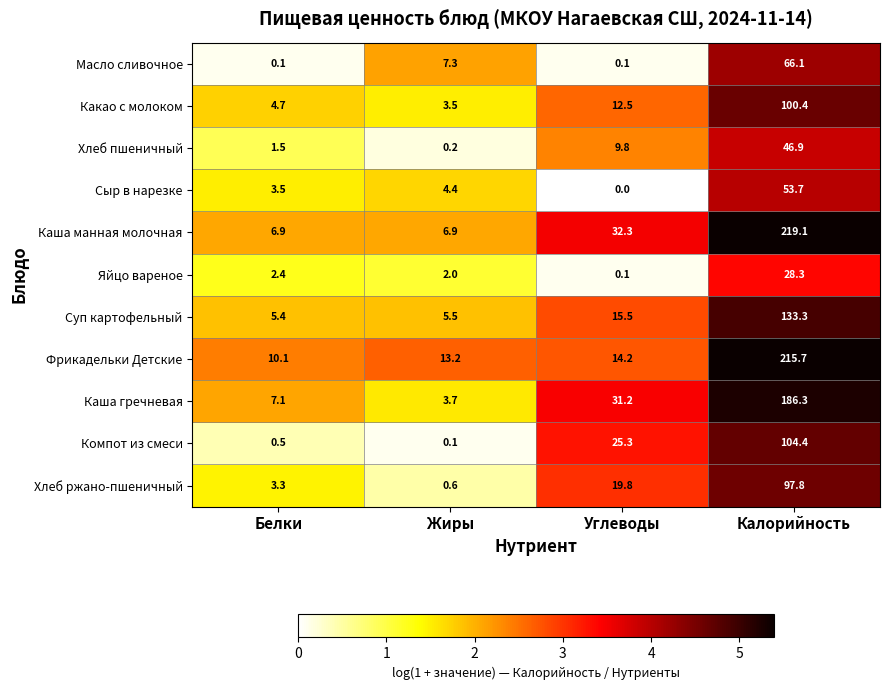

At which category is the sum across all series the highest?

Калорийность